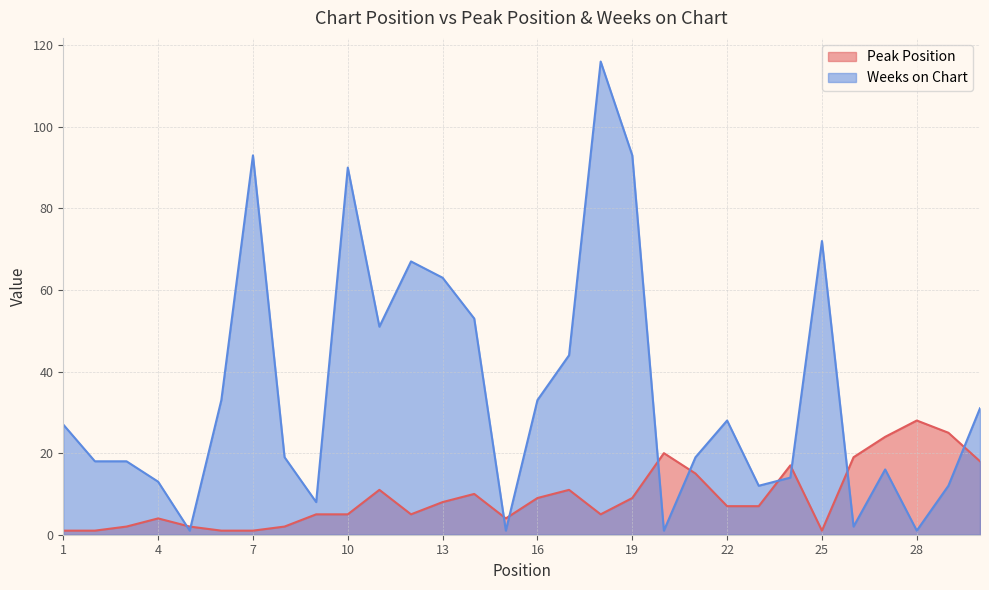

At which category does Peak Position reach its first local valley?

12